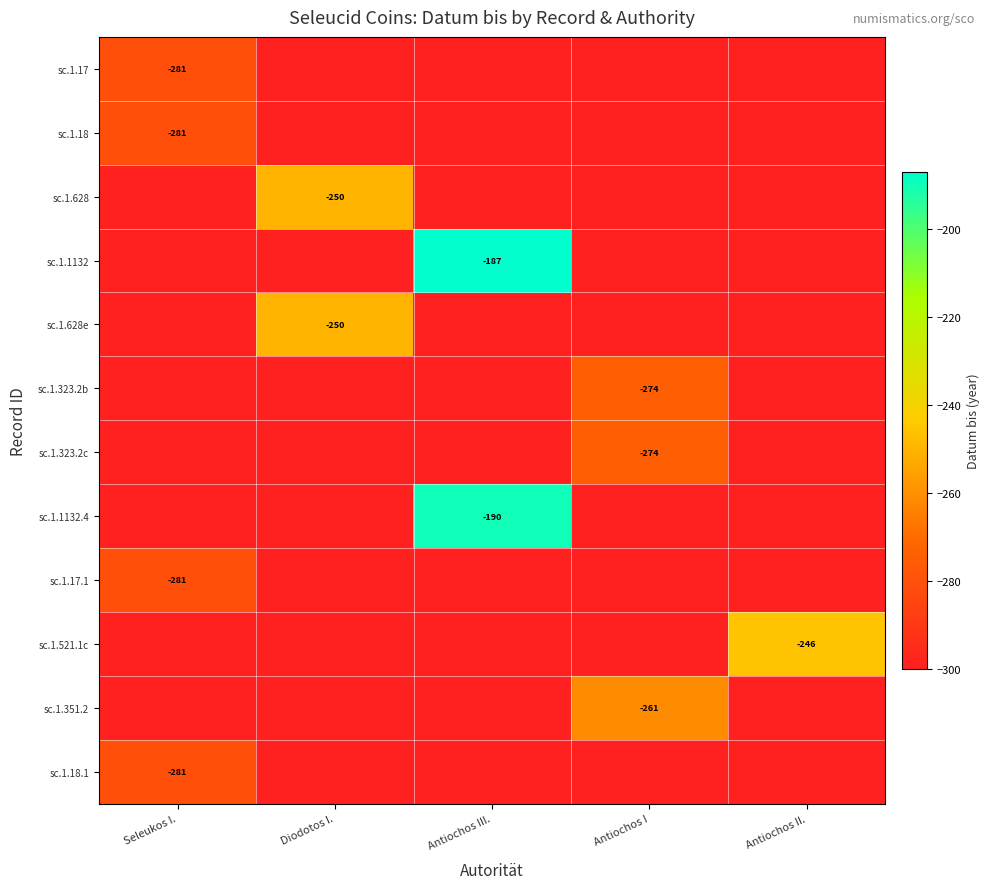

How many categories are shown in the chart?

5